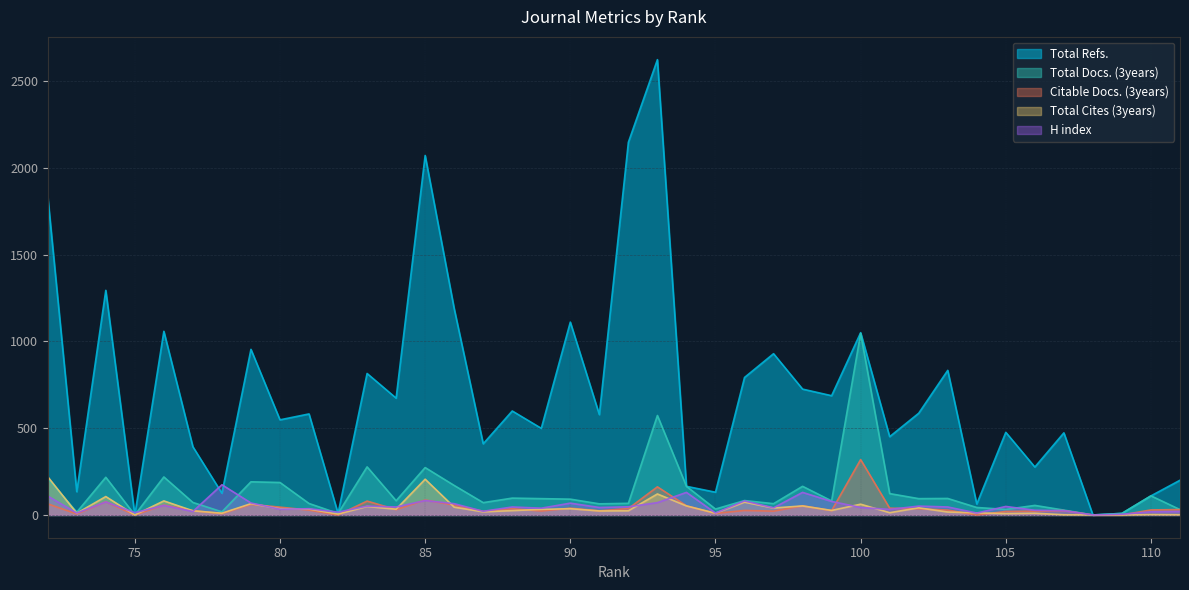

What is the value of the Total Refs. point at the 10th from the left?

586